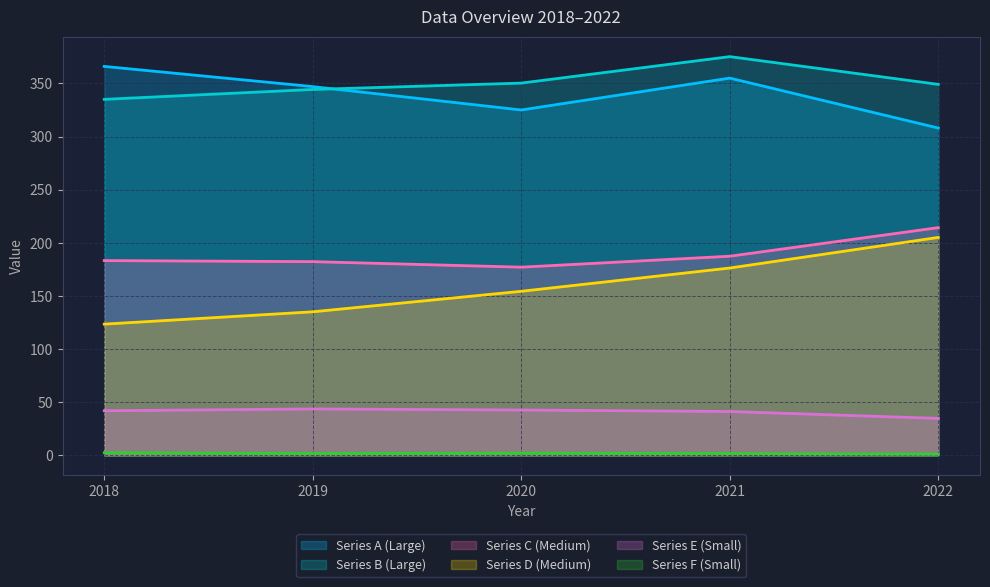

Which label corresponds to the largest value in the chart?

2021